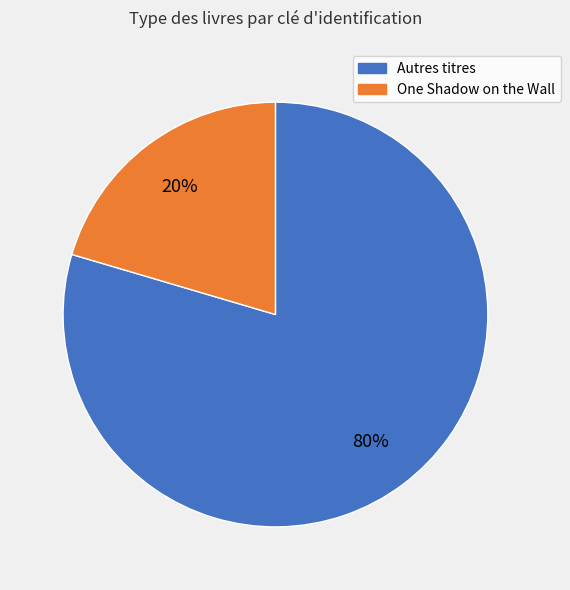

To the nearest percent, what is the average slice percentage?

50%